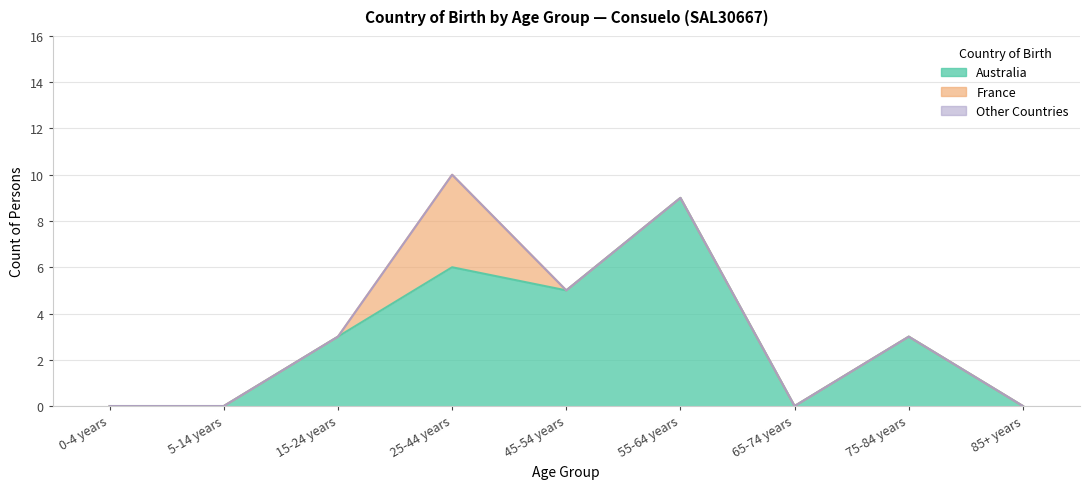

True or false: France has a value of -2 at 45-54 years.

False